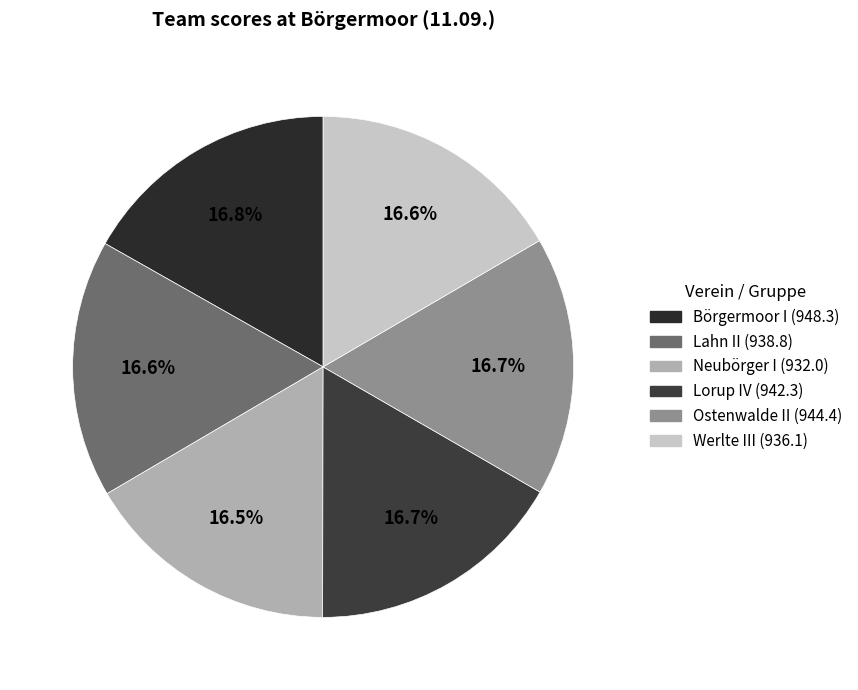

Which slice is the largest?

Börgermoor I